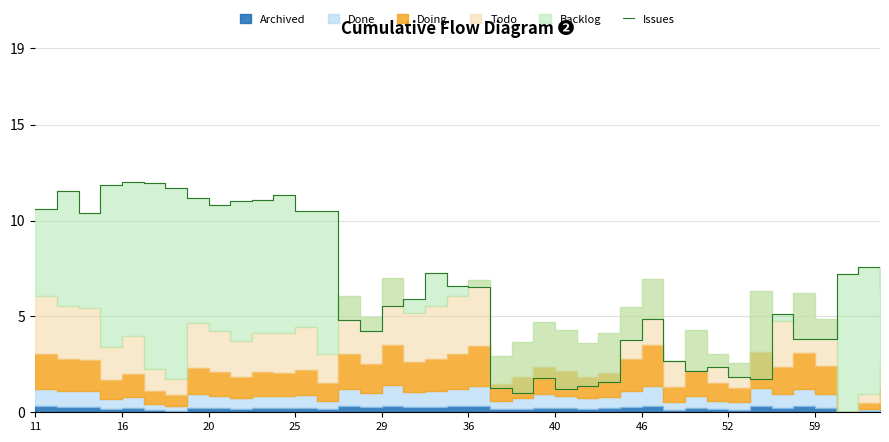

Is it true that the value at 18 is 5.0?

False